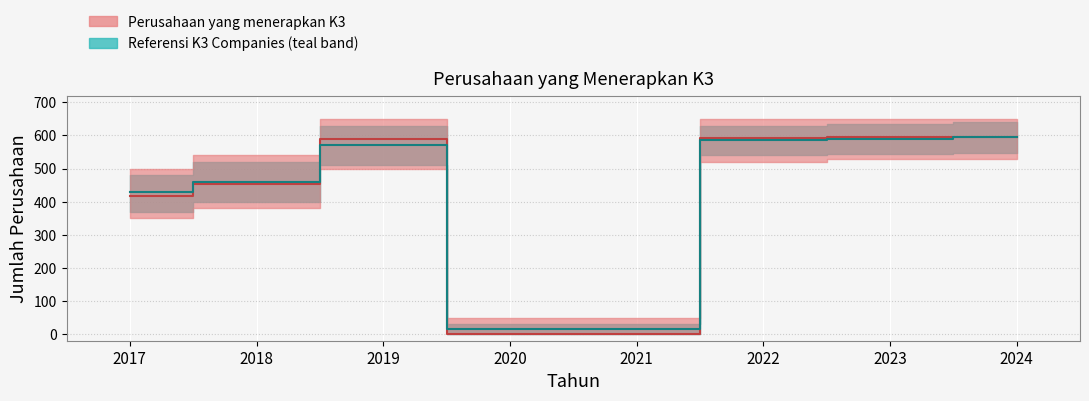

Between 2020 and 2021, which is larger?

2020